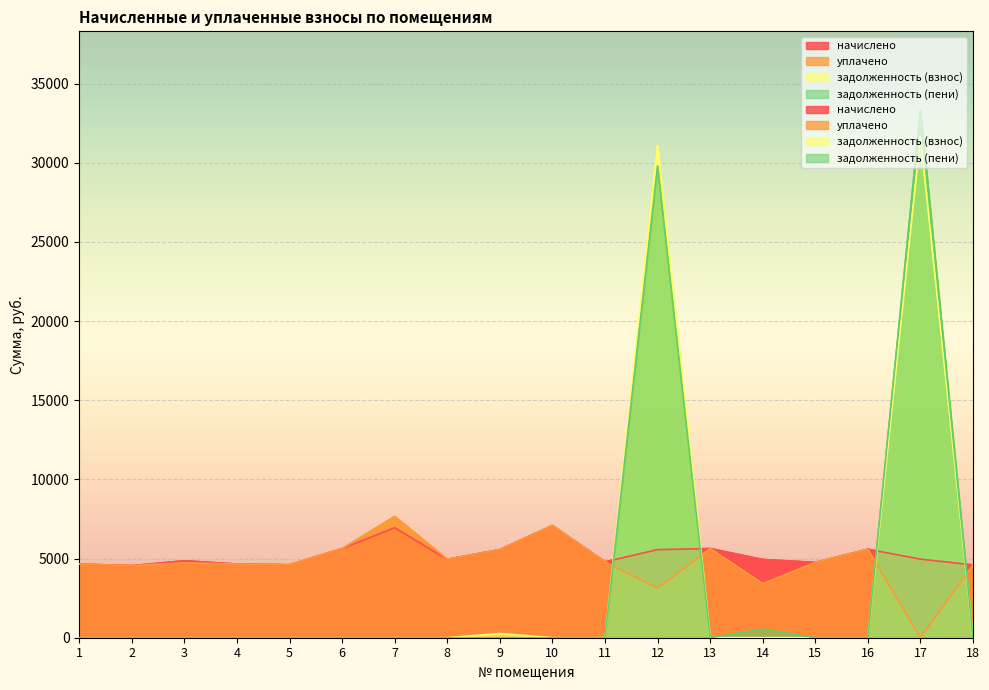

How many times do задолженность (взнос) and уплачено cross each other?

4